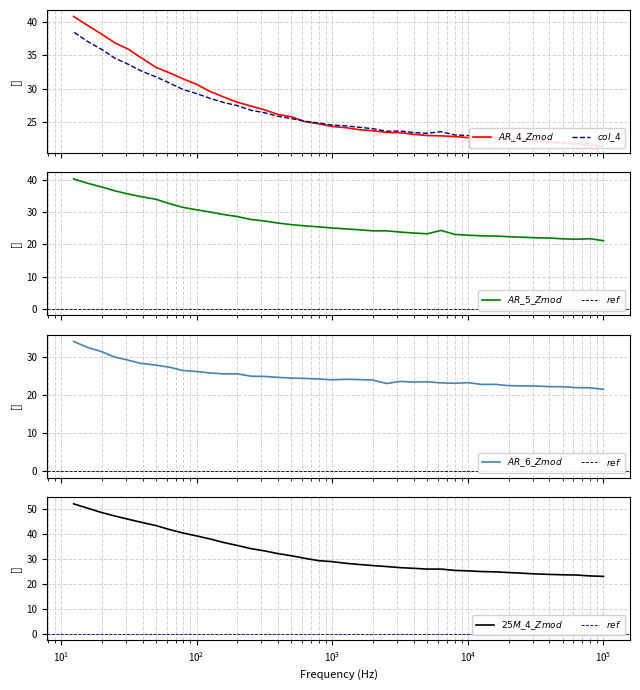

The AR_4_Zmod series shows 56.8 at 15.625. True or false?

False